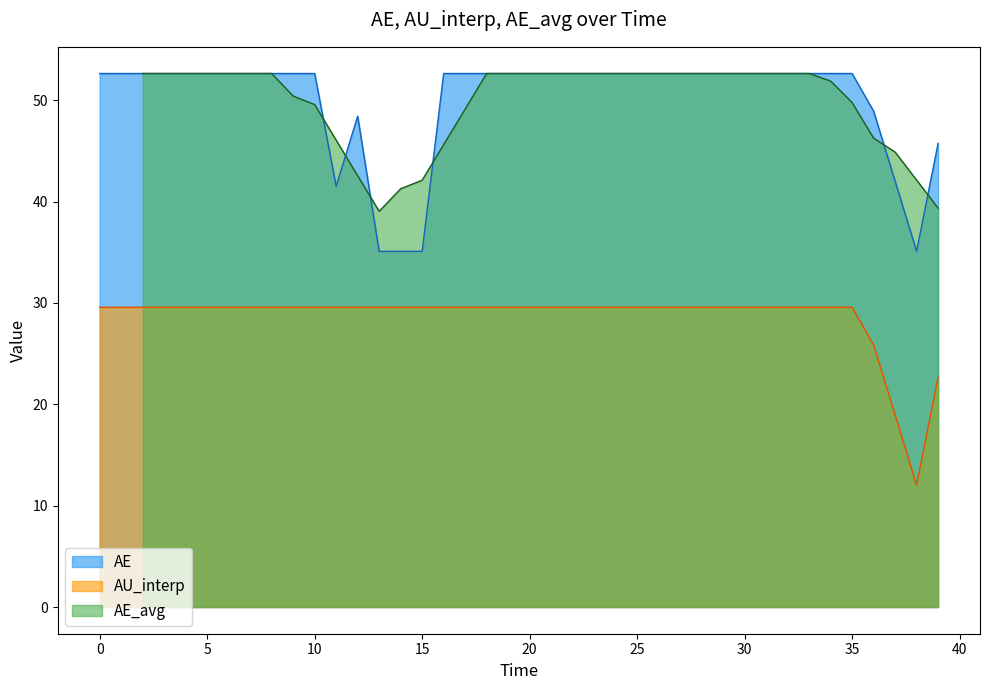

True or false: AE and AU_interp cross at least once.

False